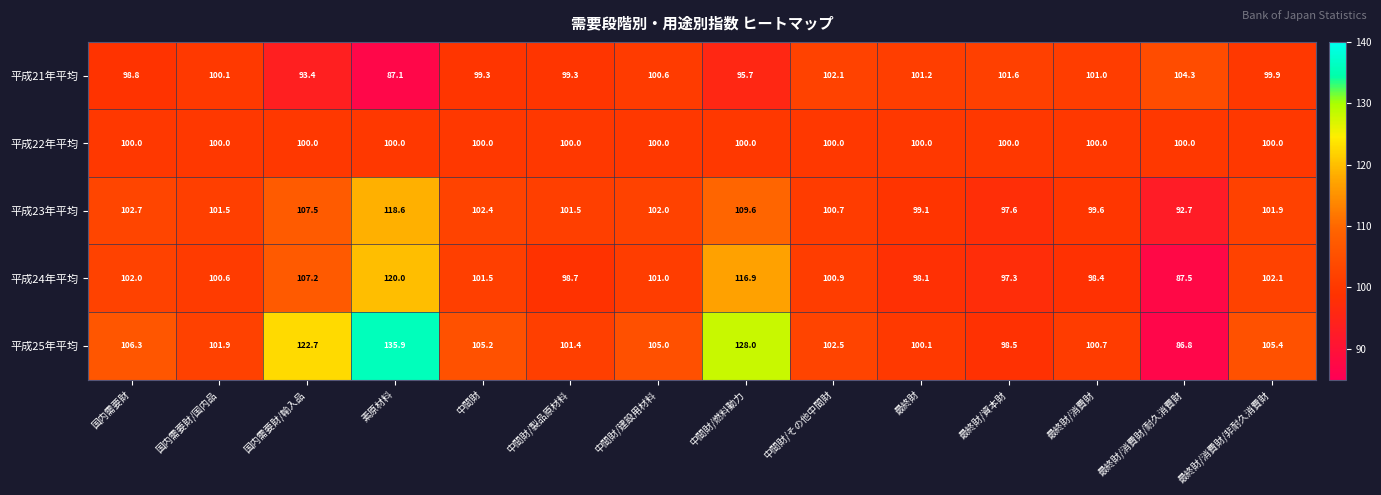

Is it true that 平成23年平均 equals 162.2 at 中間財/その他中間財?

False